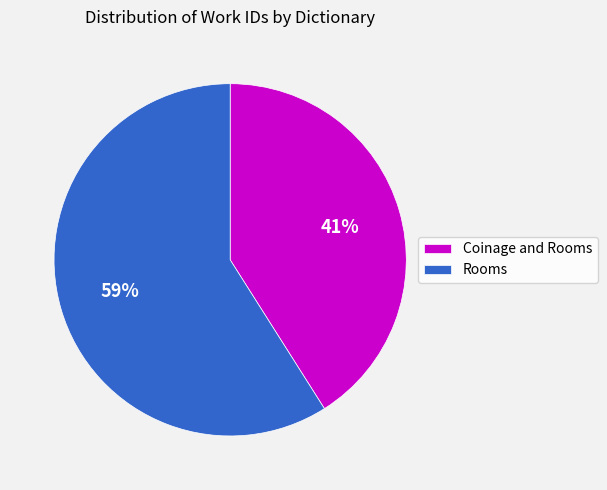

Count the number of slices in the pie.

2